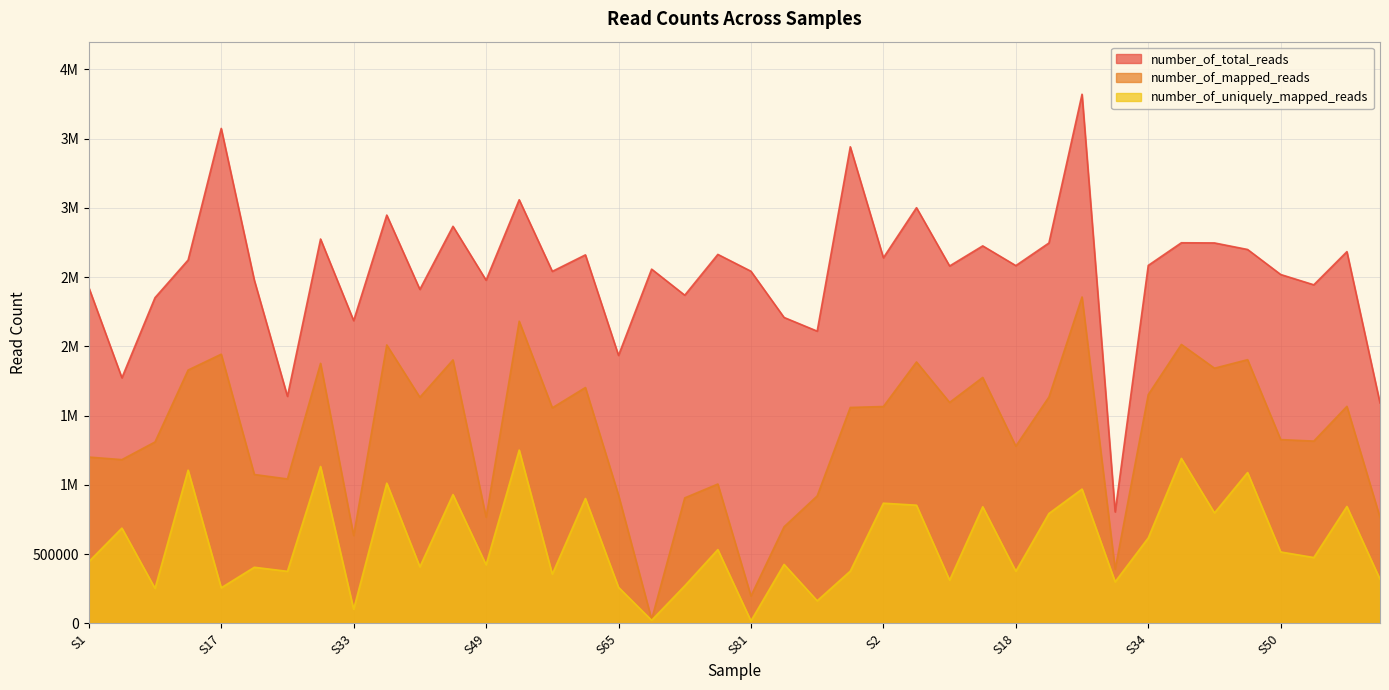

List the series in order of their peak value, highest first.

number_of_total_reads, number_of_mapped_reads, number_of_uniquely_mapped_reads